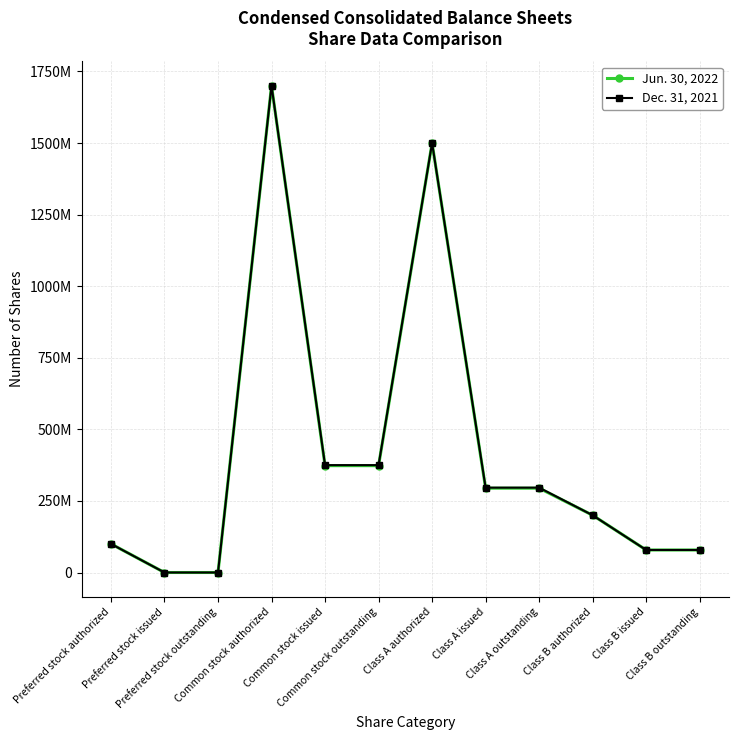

Reading left to right, list all the values displayed in this chart.

Jun. 30, 2022: 100000000	0	0	1700000000	373184049	373184049	1500000000	294521427	294521427	200000000	78662622	78662622
Dec. 31, 2021: 100000000	0	0	1700000000	375089360	375089360	1500000000	296426738	296426738	200000000	78662622	78662622